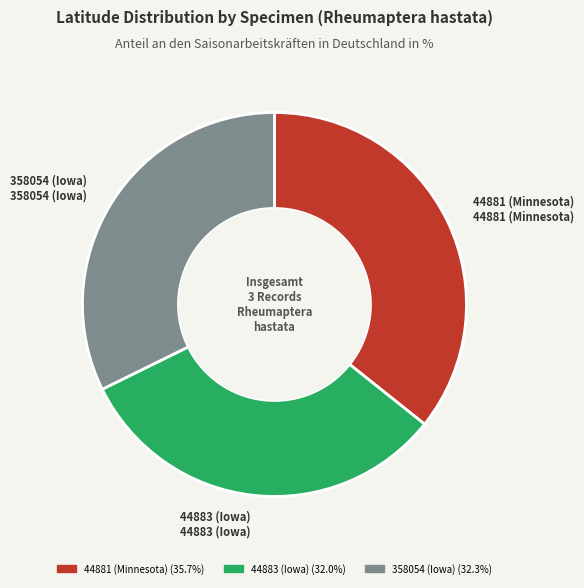

Which slice is the largest?

44881 (Minnesota)